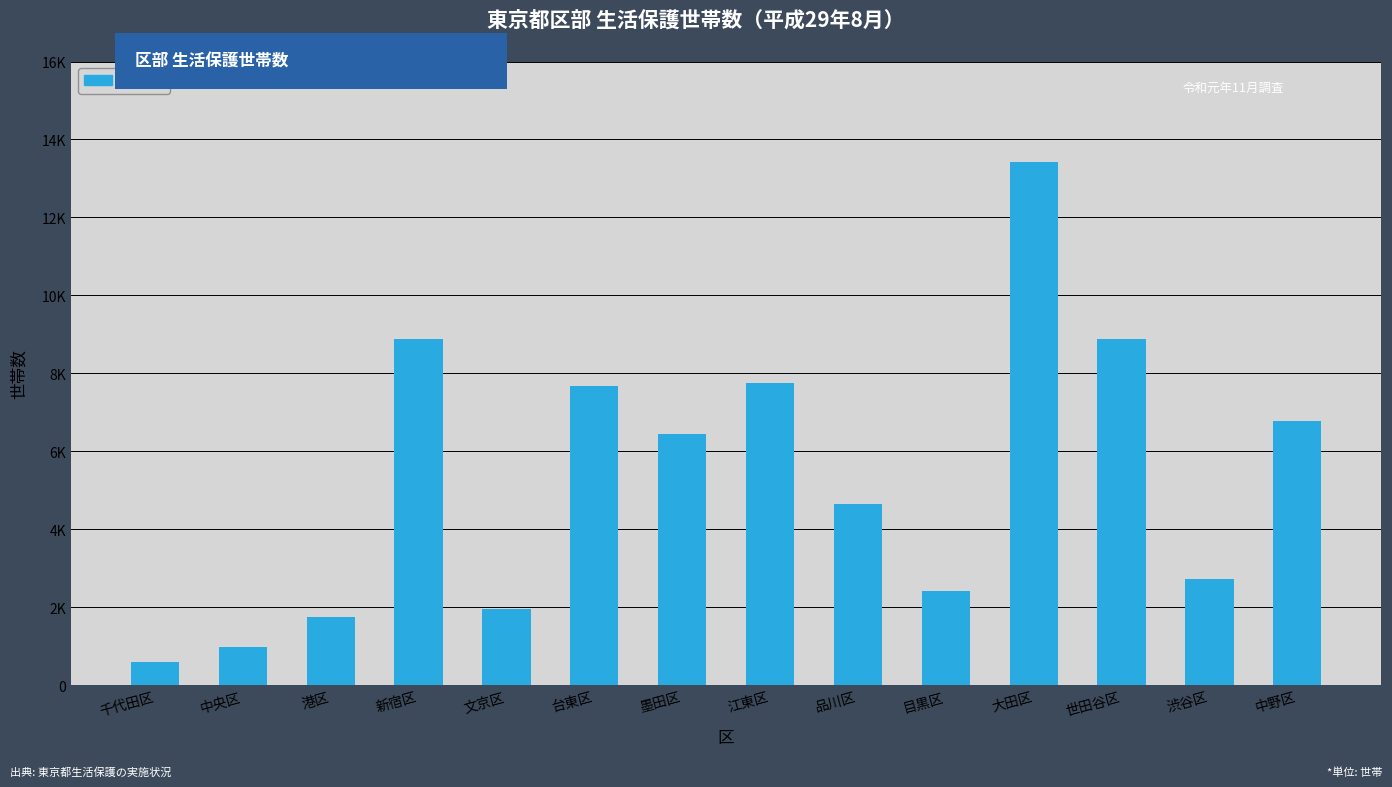

What is the ratio of the value at 大田区 to the value at 渋谷区?

4.9